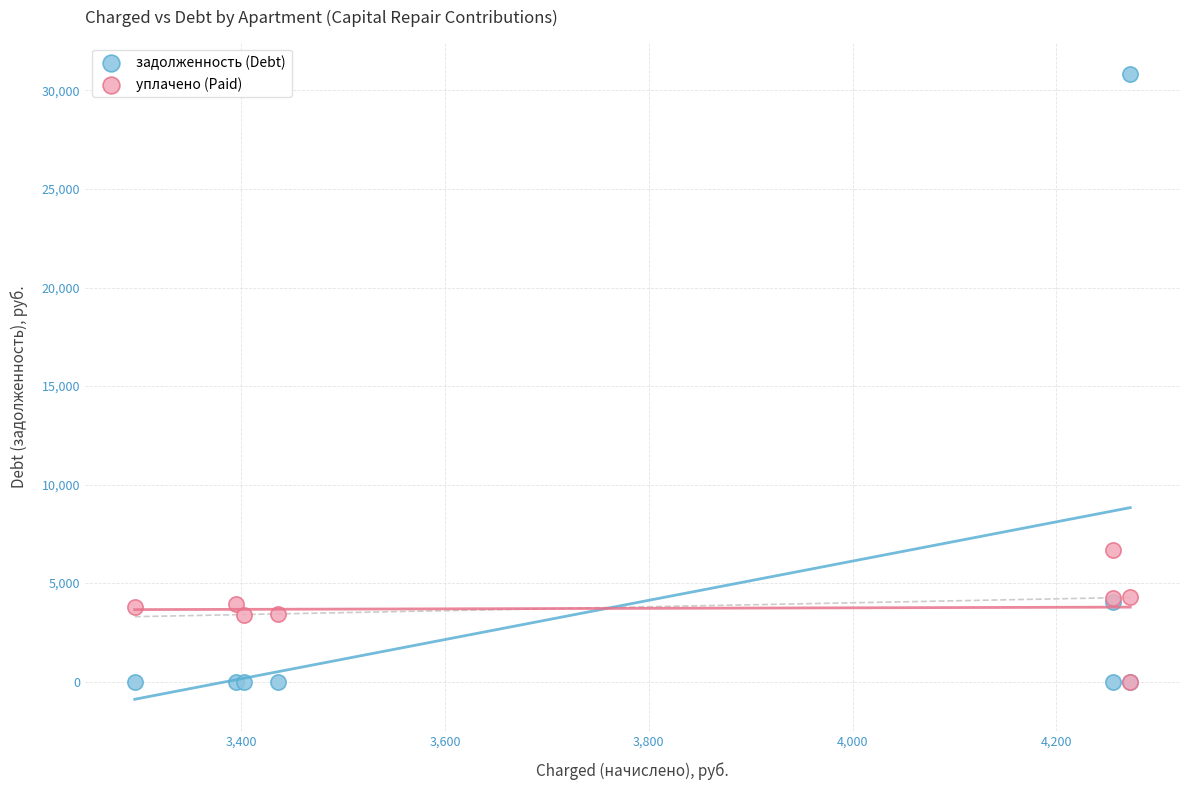

Across all series, what Y value is closest to 15419?

6682.0